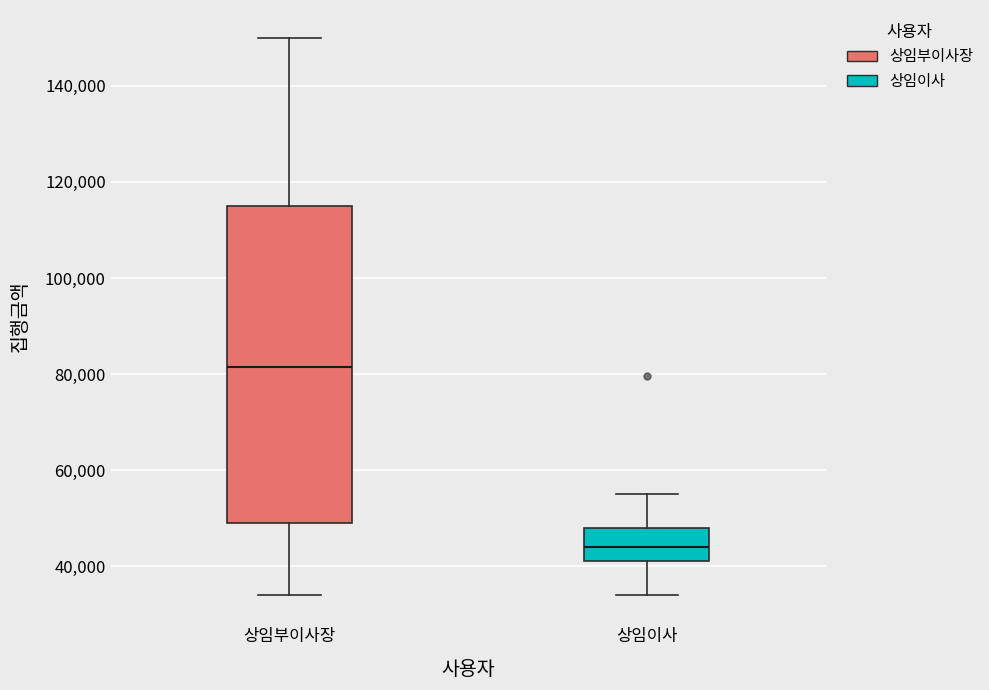

Where does the lower whisker of the box for 상임부이사장 end on the y-axis? The values are not printed on the chart, so give them approximately, as read against the axis.

34000